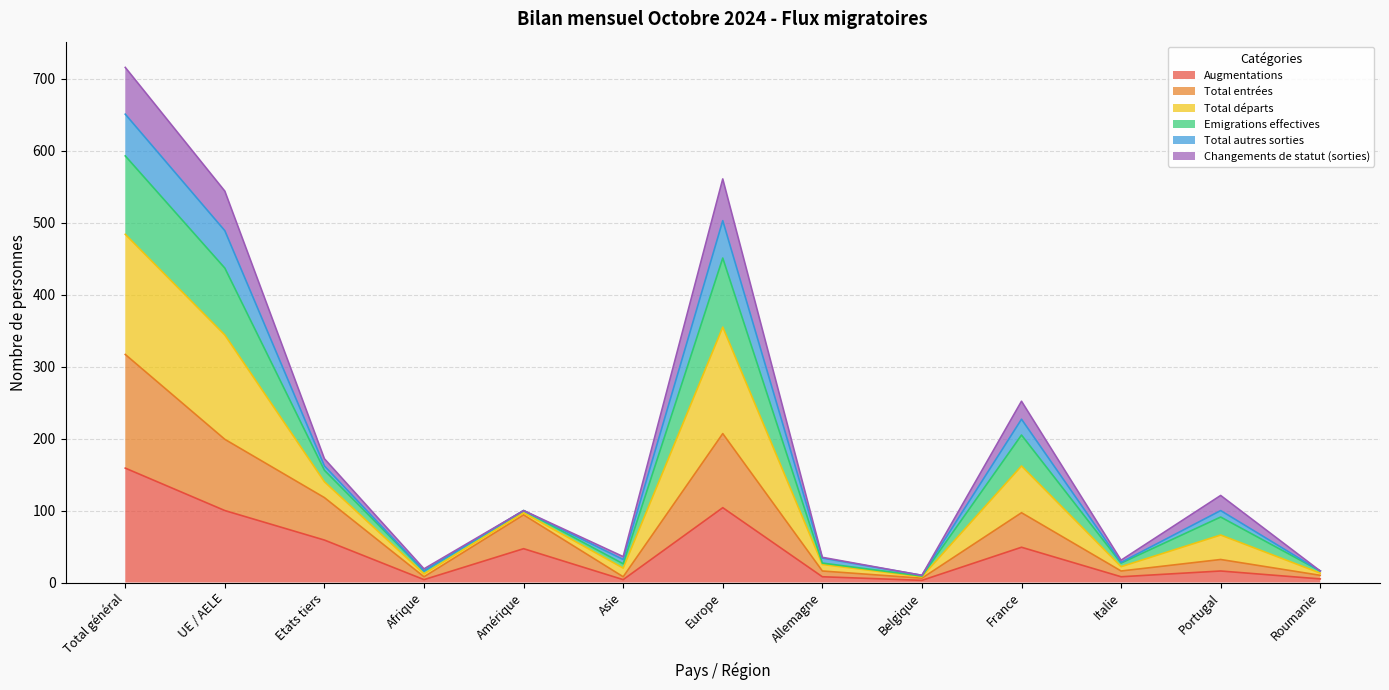

Is it true that Augmentations equals 47 at Amérique?

True